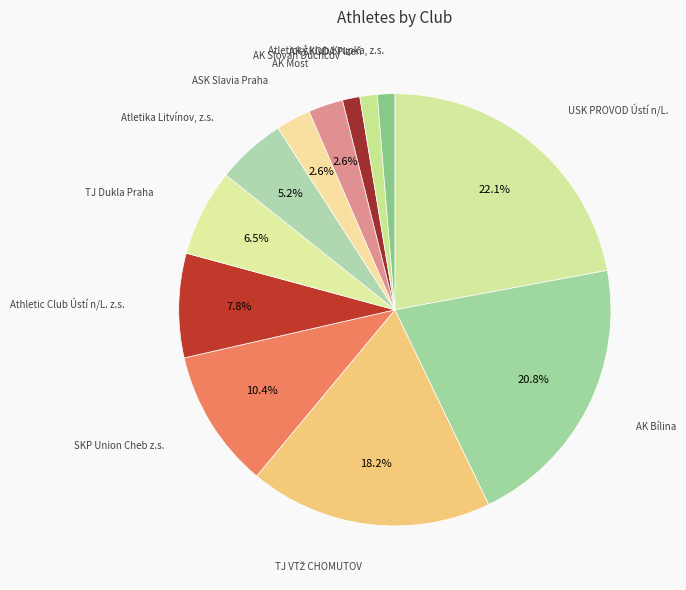

How many slices are in this pie chart?

12